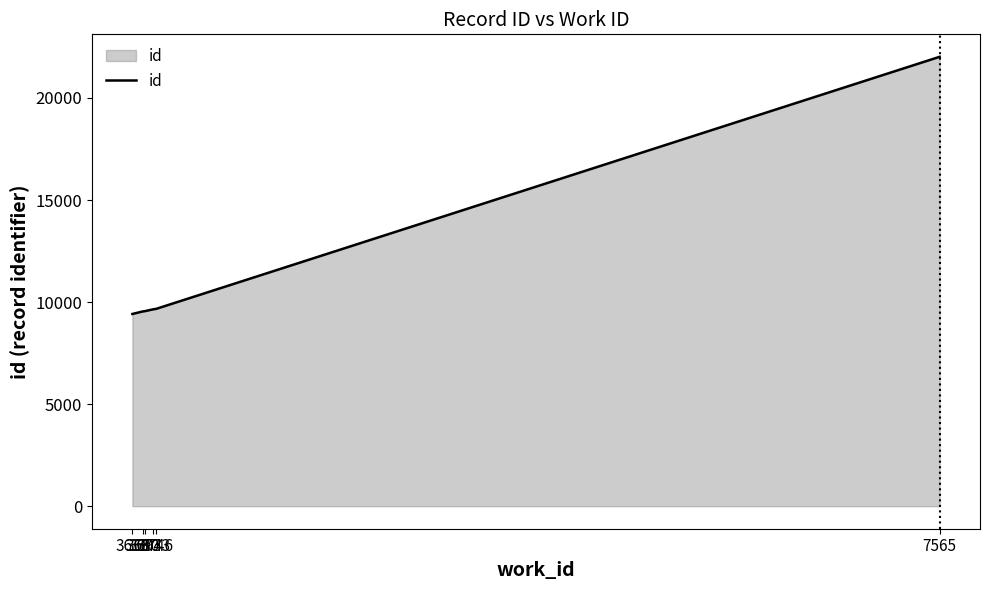

True or false: there are more than 2 points higher than both neighbors.

False